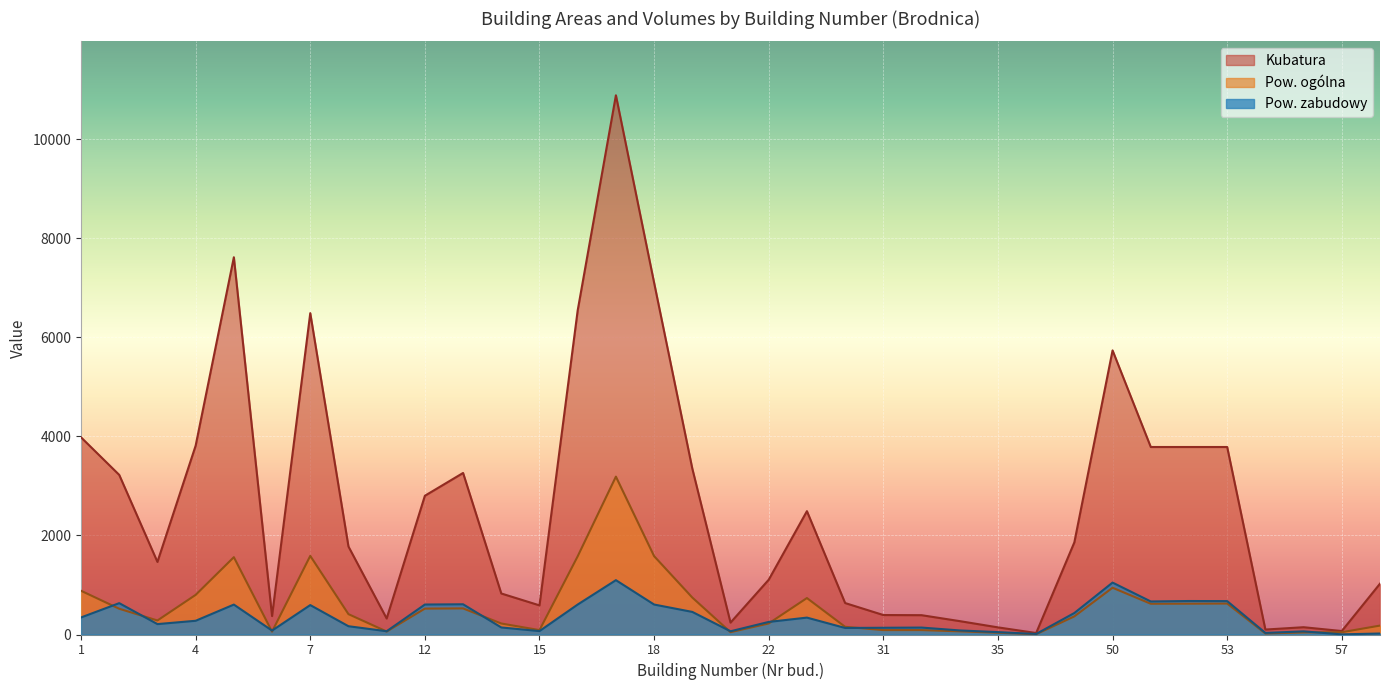

What is the highest value of the Pow. zabudowy series?

1097